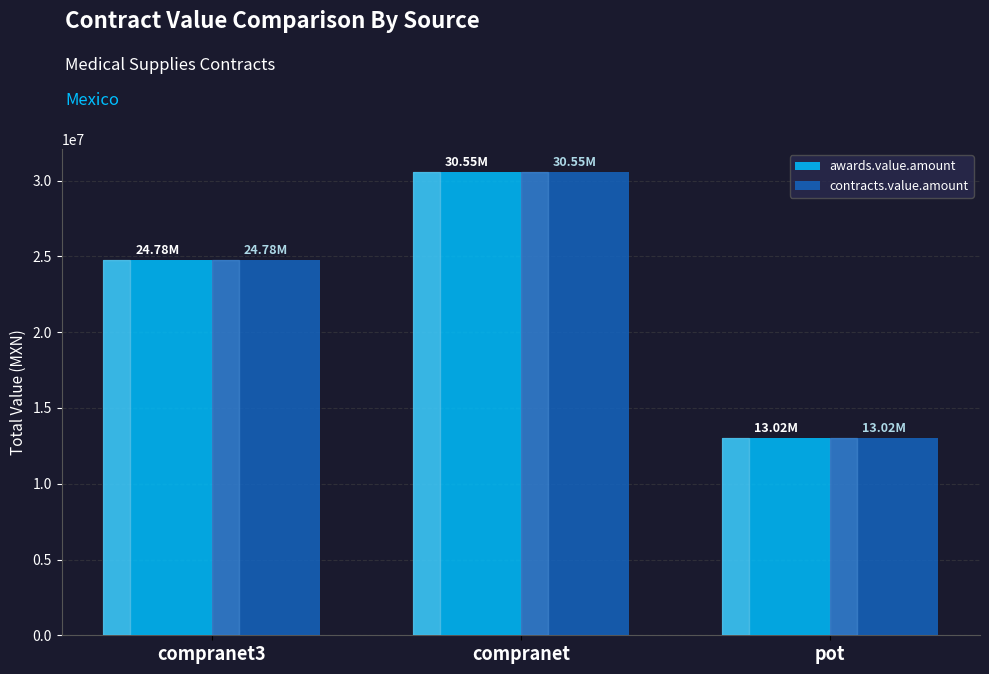

At which category is the sum across all series the highest?

compranet